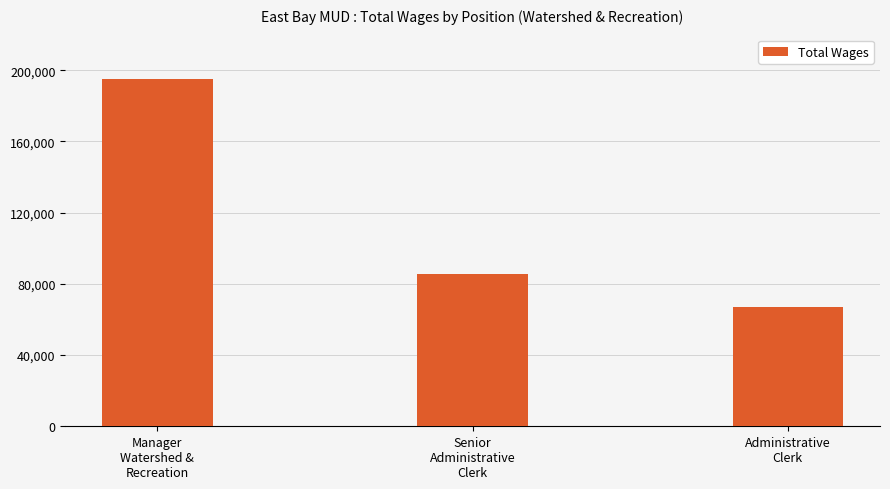

The value at Senior
Administrative
Clerk is 111643. True or false?

False